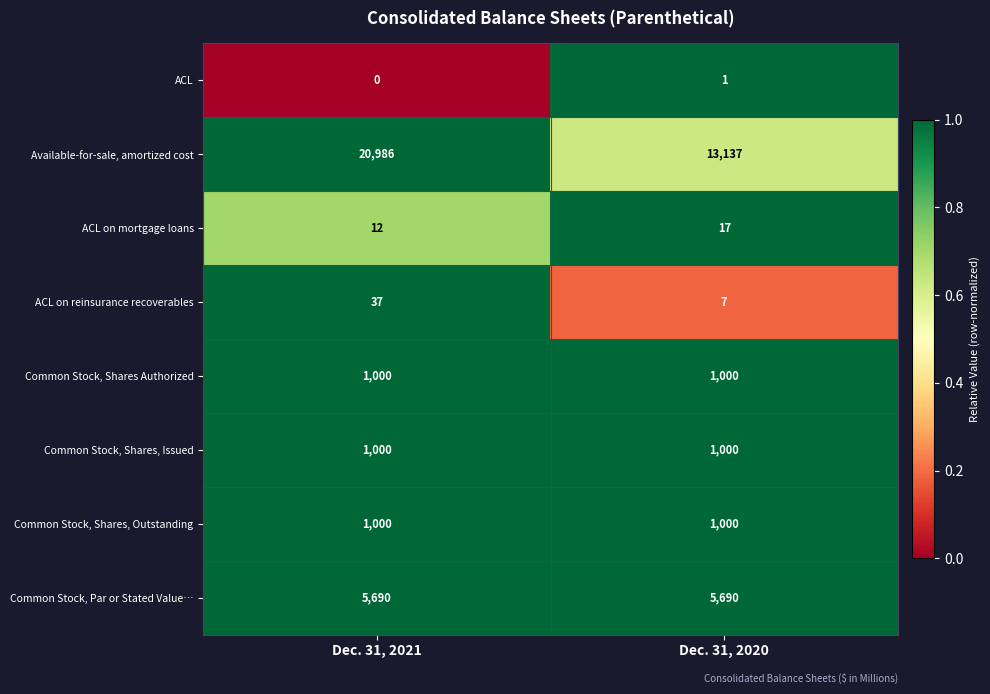

Reading right to left, list all the values displayed in this chart.

ACL: Dec. 31, 2020=1	Dec. 31, 2021=0
Available-for-sale, amortized cost: Dec. 31, 2020=13137	Dec. 31, 2021=20986
ACL on mortgage loans: Dec. 31, 2020=17	Dec. 31, 2021=12
ACL on reinsurance recoverables: Dec. 31, 2020=7	Dec. 31, 2021=37
Common Stock, Shares Authorized: Dec. 31, 2020=1000	Dec. 31, 2021=1000
Common Stock, Shares, Issued: Dec. 31, 2020=1000	Dec. 31, 2021=1000
Common Stock, Shares, Outstanding: Dec. 31, 2020=1000	Dec. 31, 2021=1000
Common Stock, Par or Stated Value…: Dec. 31, 2020=5690	Dec. 31, 2021=5690